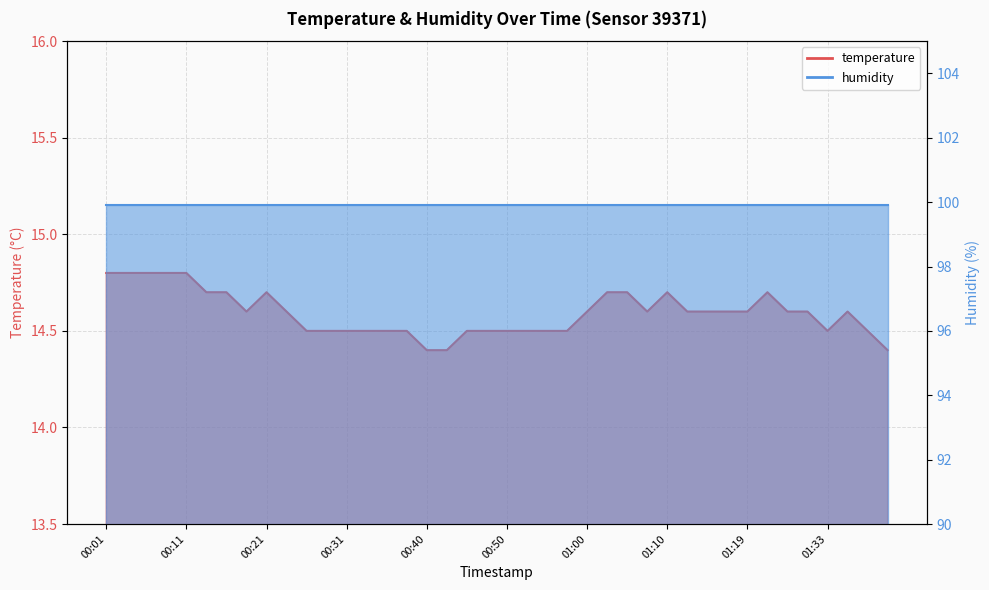

Rank the categories by value from highest to lowest.

00:01, 00:04, 00:06, 00:09, 00:11, 00:14, 00:16, 00:21, 01:02, 01:05, 01:10, 01:22, 00:19, 00:23, 01:00, 01:07, 01:12, 01:14, 01:17, 01:19, 01:25, 01:27, 01:39, 00:26, 00:28, 00:31, 00:33, 00:36, 00:38, 00:45, 00:48, 00:50, 00:53, 00:55, 00:57, 01:33, 01:44, 00:40, 00:43, 01:46